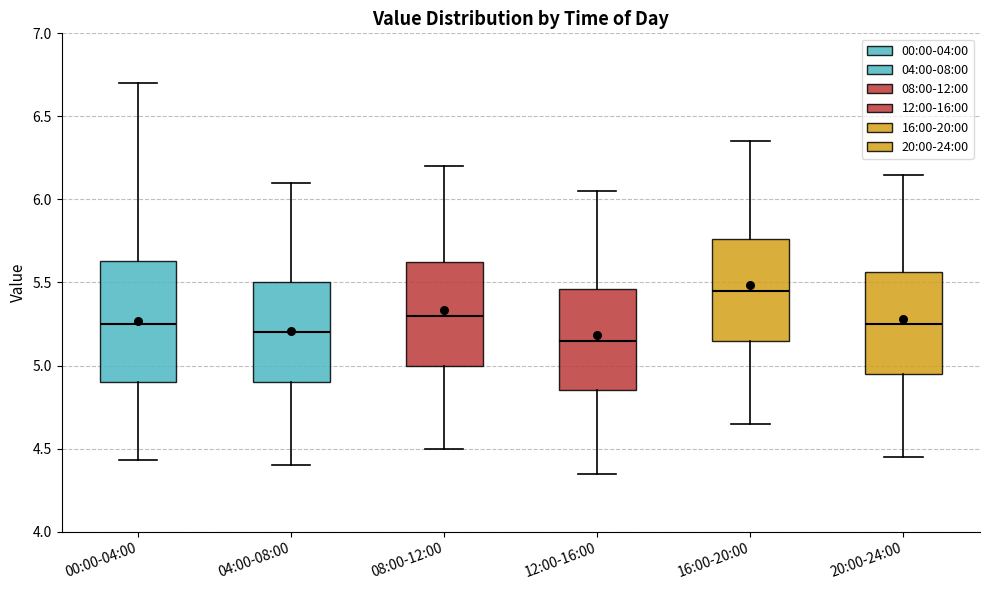

Where does the upper whisker of the box for 20:00-24:00 end on the y-axis? The values are not printed on the chart, so give them approximately, as read against the axis.

6.15